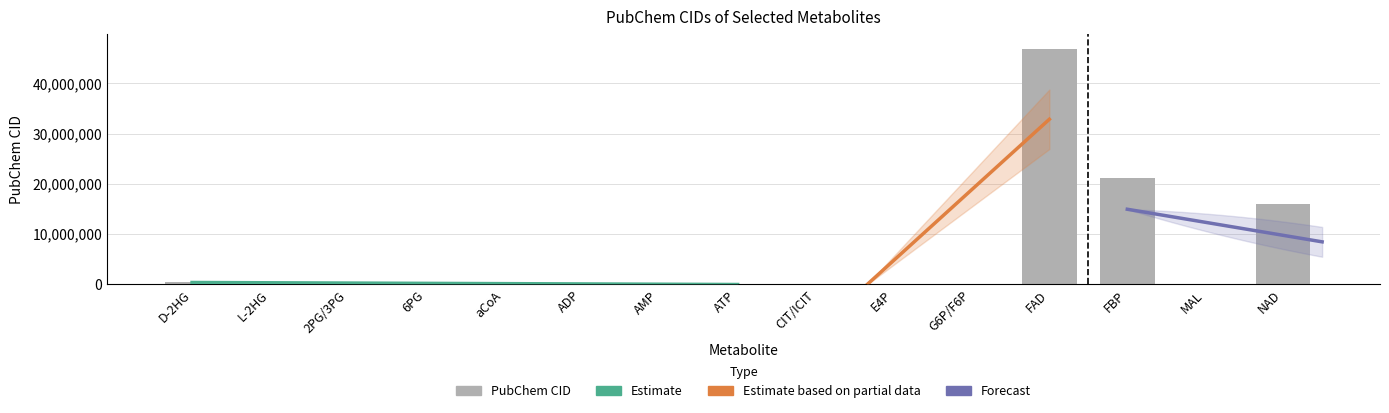

Reading left to right, list all the values displayed in this chart.

439391	439939	724	91493	444493	6022	6083	5957	311	122357	5958	46906035	21125049	525	15938971